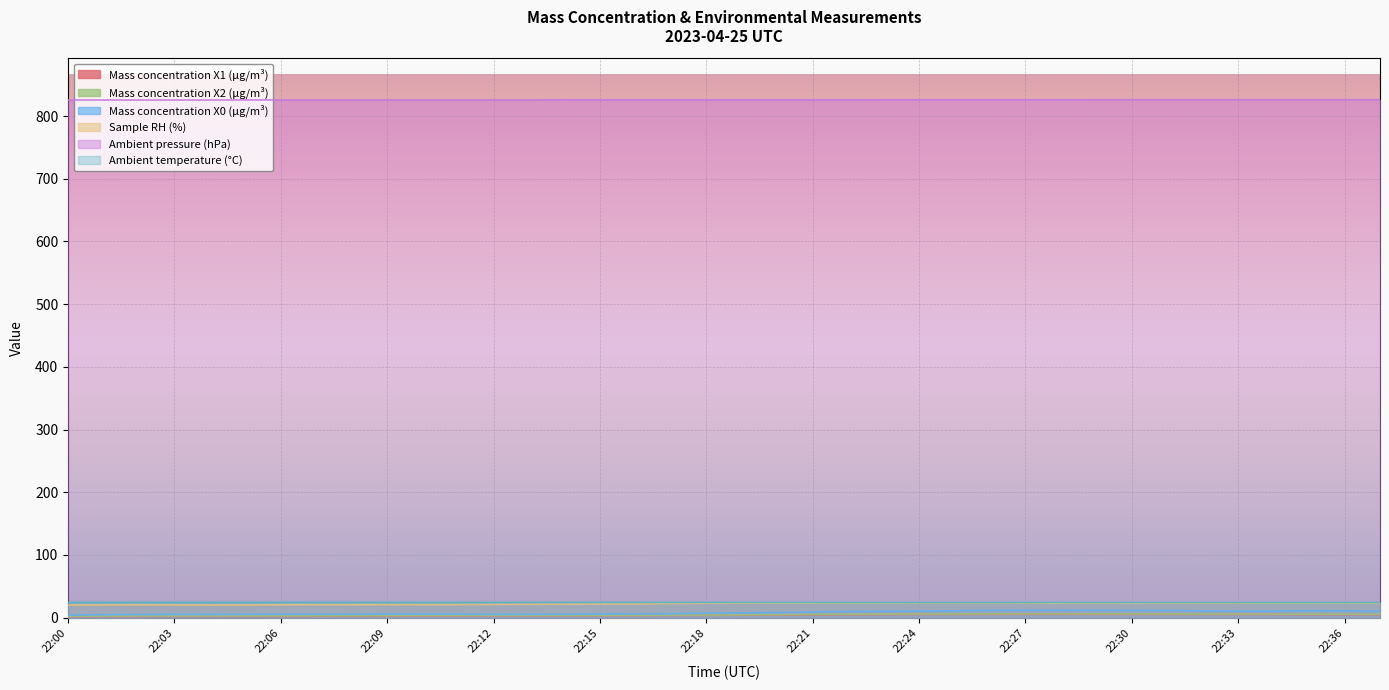

At which category is the sum across all series the highest?

22:27